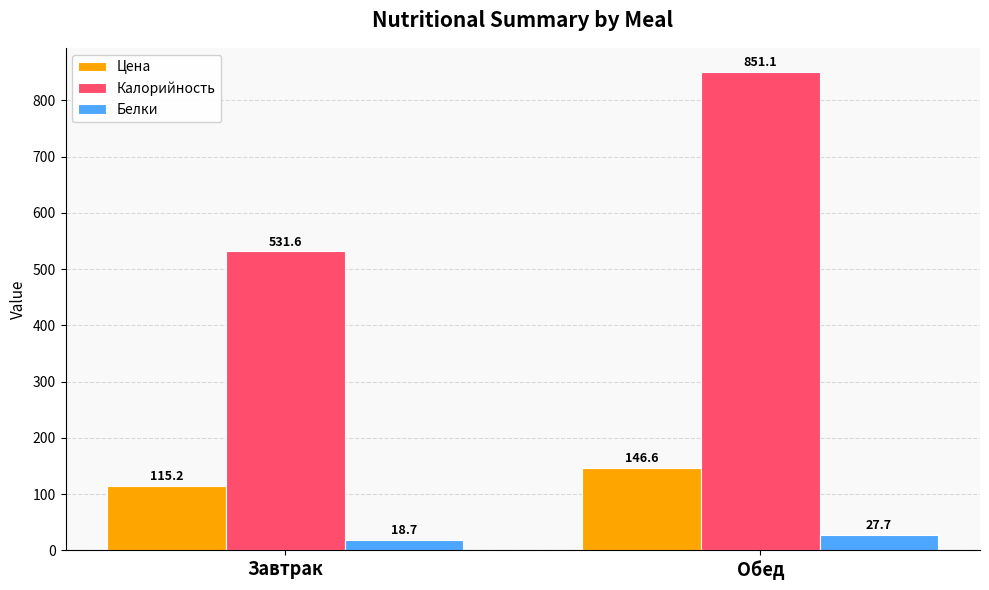

Reading left to right, transcribe all the data shown in this chart.

Цена: Завтрак=115.2	Обед=146.6
Калорийность: Завтрак=531.6	Обед=851.1
Белки: Завтрак=18.7	Обед=27.7